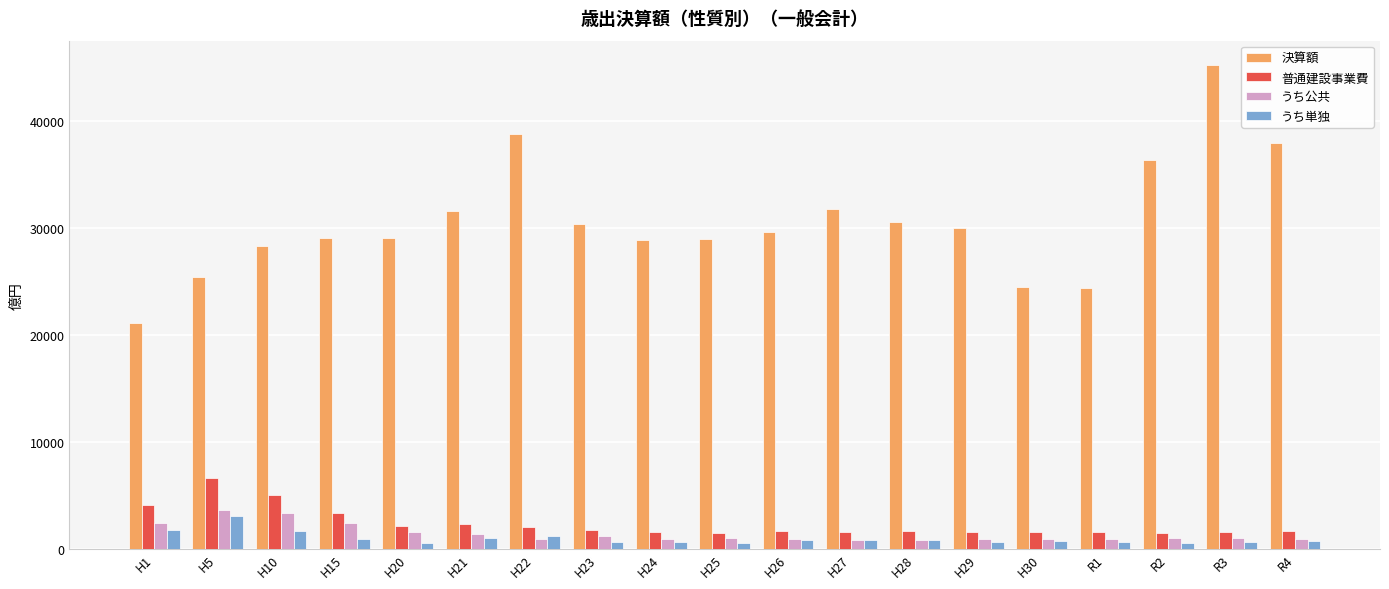

How many bars are there in each group?

4